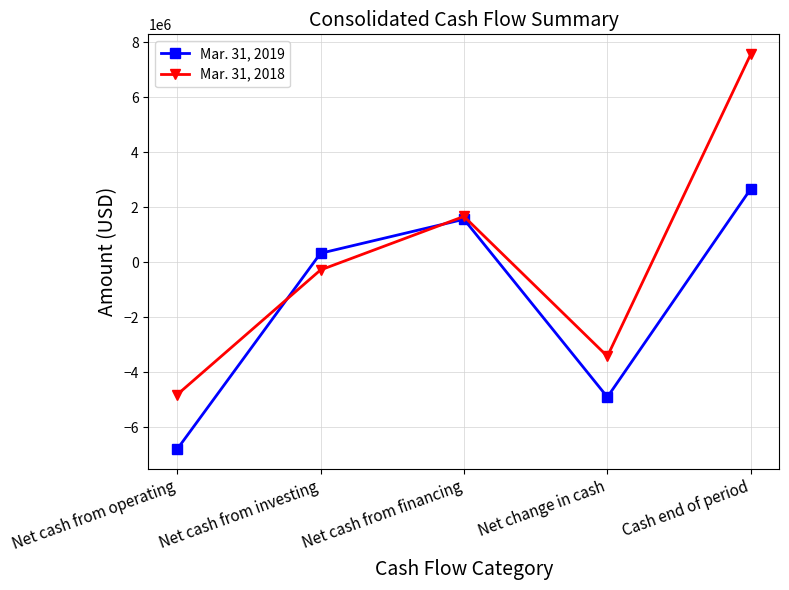

How many intersections are there between Mar. 31, 2018 and Mar. 31, 2019?

2